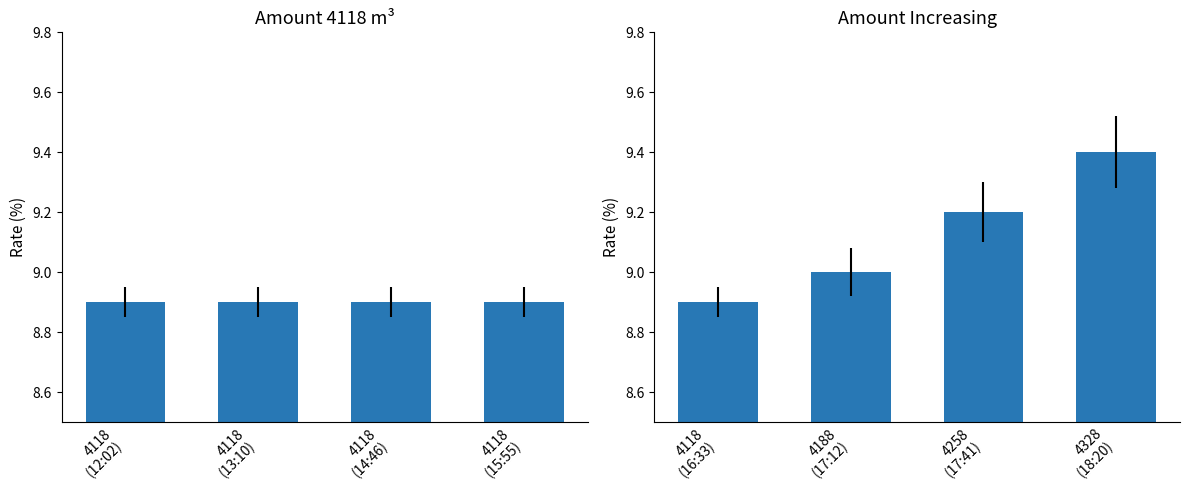

Rank the categories by value from highest to lowest.

4328 (18:20), 4258 (17:41), 4188 (17:12), 4118 (16:33)